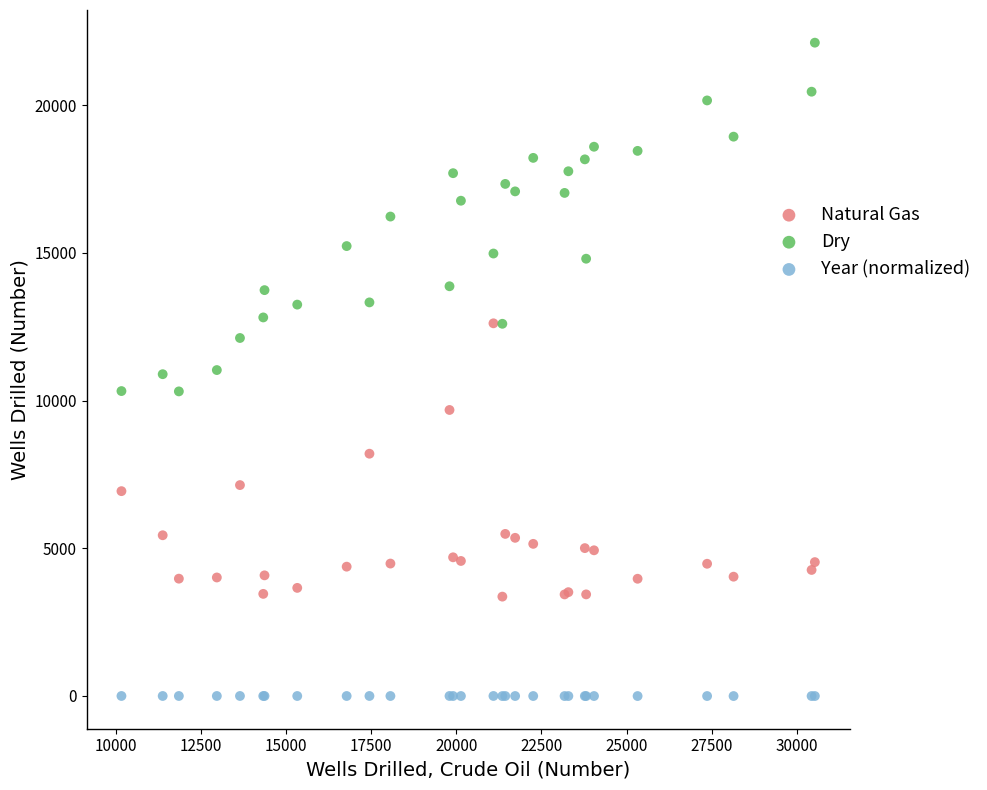

What is the X range (max minus min) for the scatter plot?

20361.0